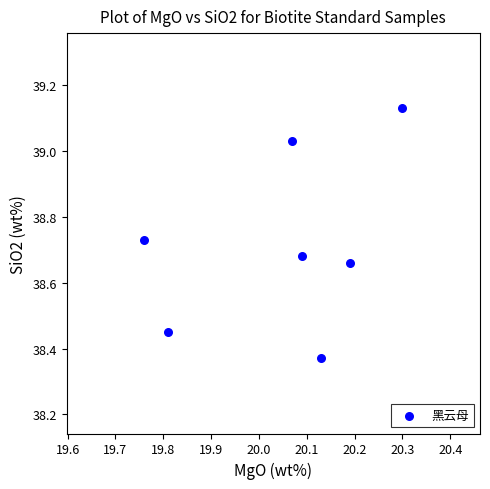

What is the range of Y values (max minus min)?

0.8